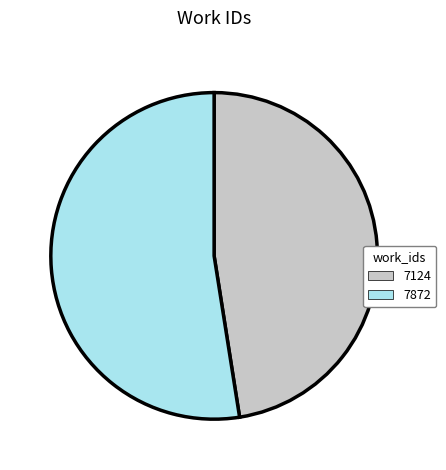

Is the sum of 7124 and 7872 greater than half?

Yes